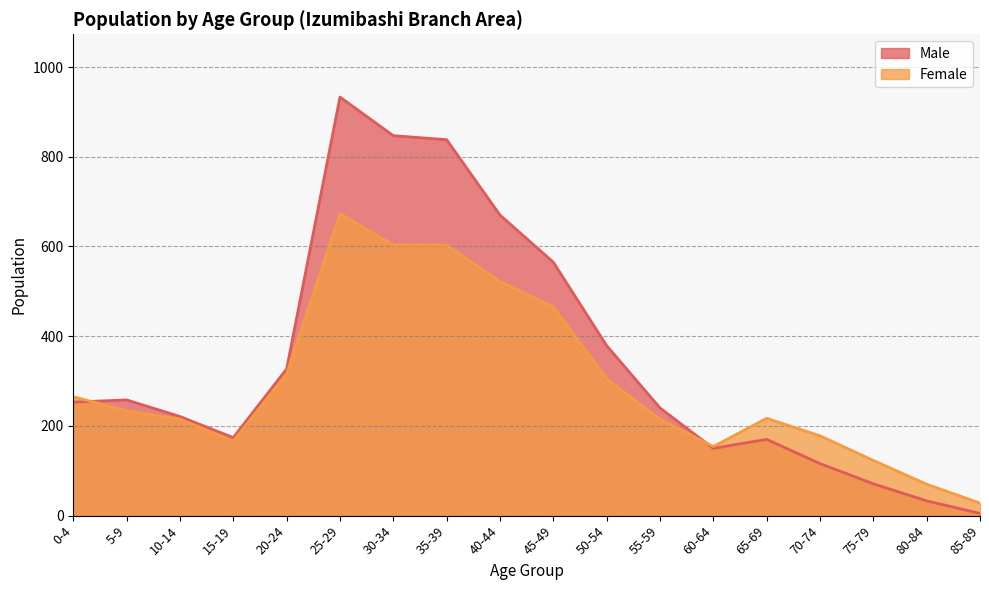

True or false: Female and Male intersect in this chart.

True